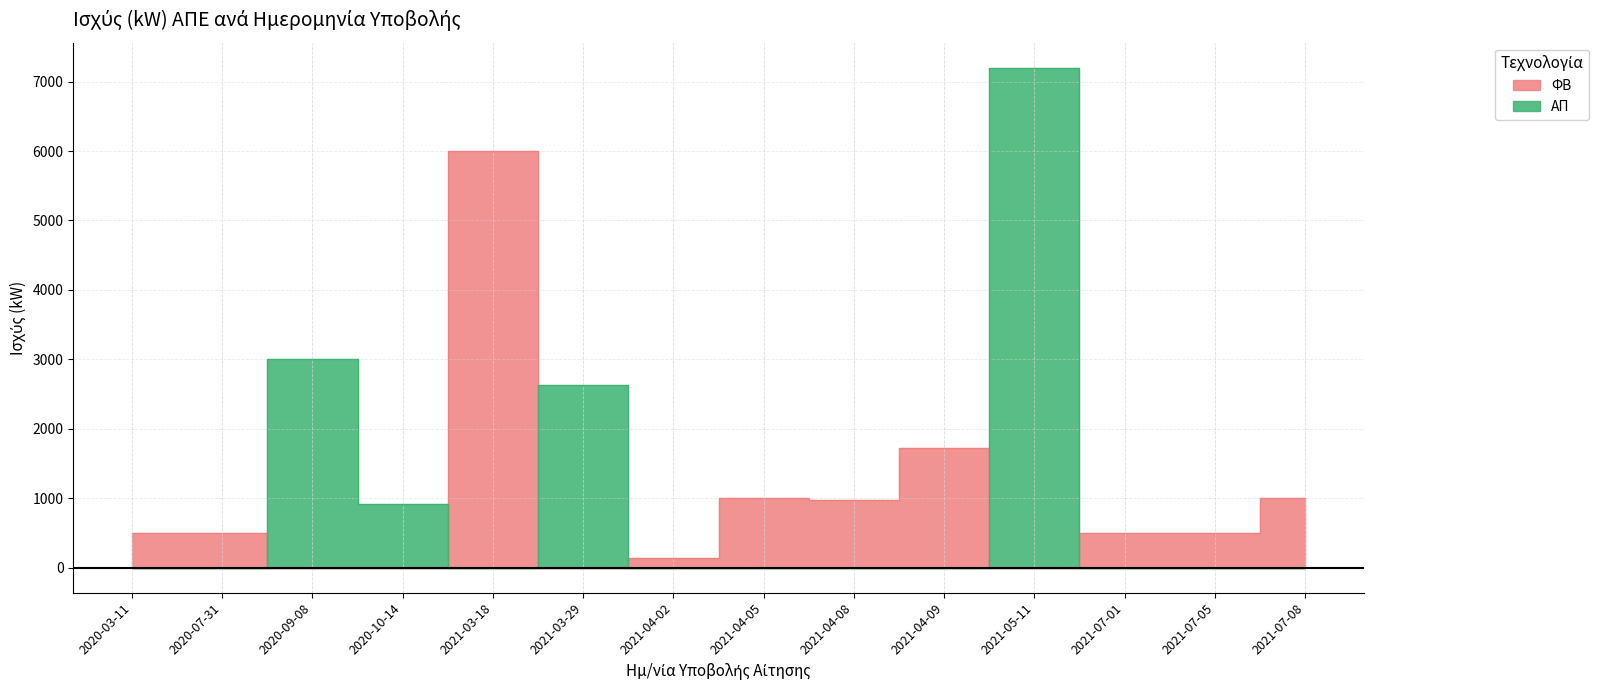

The value of ΑΠ at 2021-03-29 is 2625.0. True or false?

True